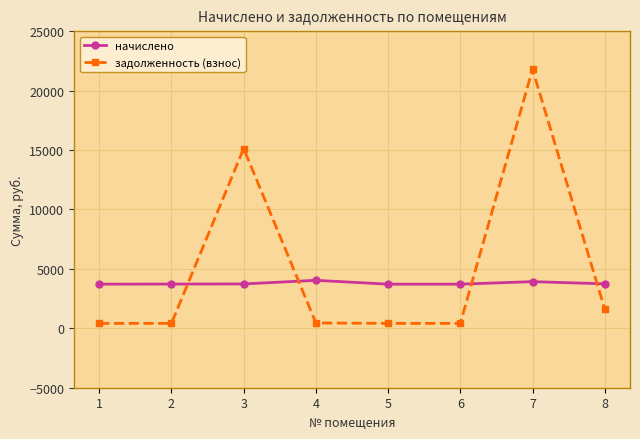

Which series has the largest total across all categories?

задолженность (взнос)